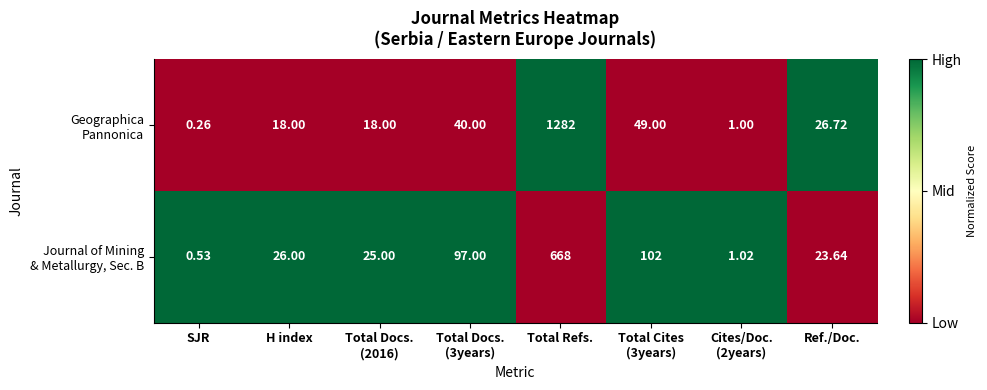

At which category is the sum across all series the highest?

Total Refs.